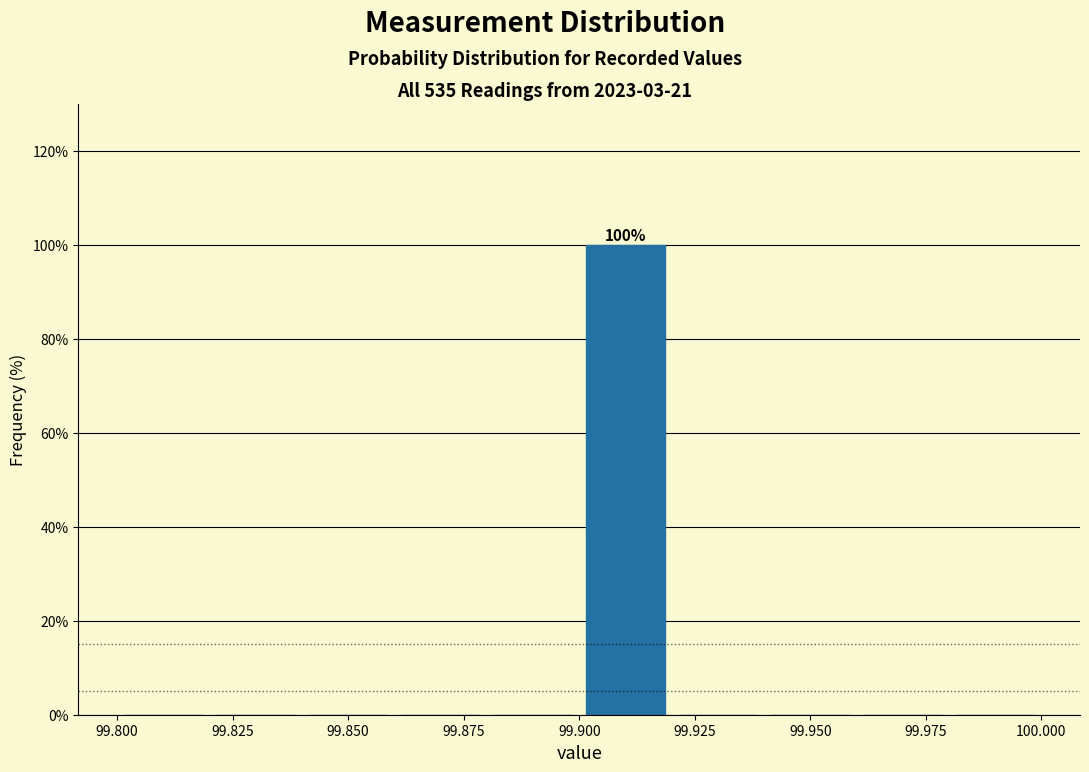

Over which range of the x-axis is the bar tallest?

99.90 to 99.92